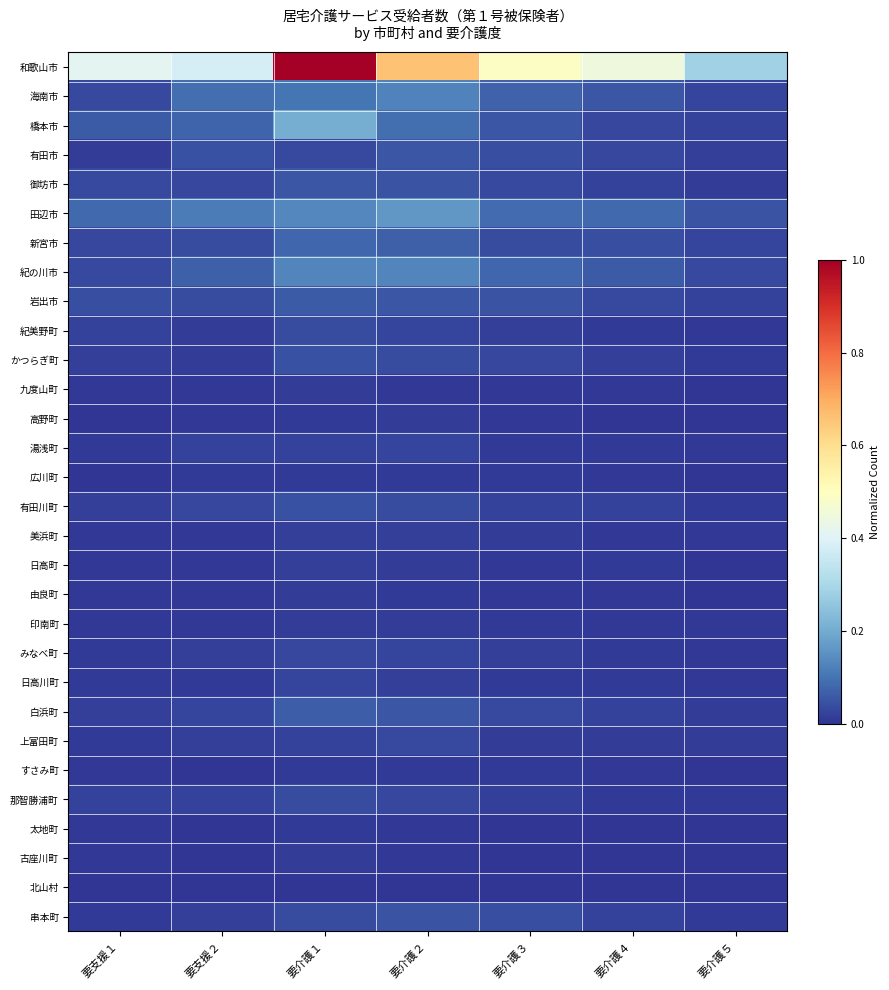

At 要介護２, list the series in order from smallest to largest.

北山村, 古座川町, 九度山町, 太地町, 広川町, すさみ町, 由良町, 印南町, 日高町, 高野町, 日高川町, 美浜町, 湯浅町, 紀美野町, みなべ町, 那智勝浦町, 上富田町, 有田川町, かつらぎ町, 串本町, 御坊市, 白浜町, 有田市, 岩出市, 新宮市, 橋本市, 海南市, 紀の川市, 田辺市, 和歌山市